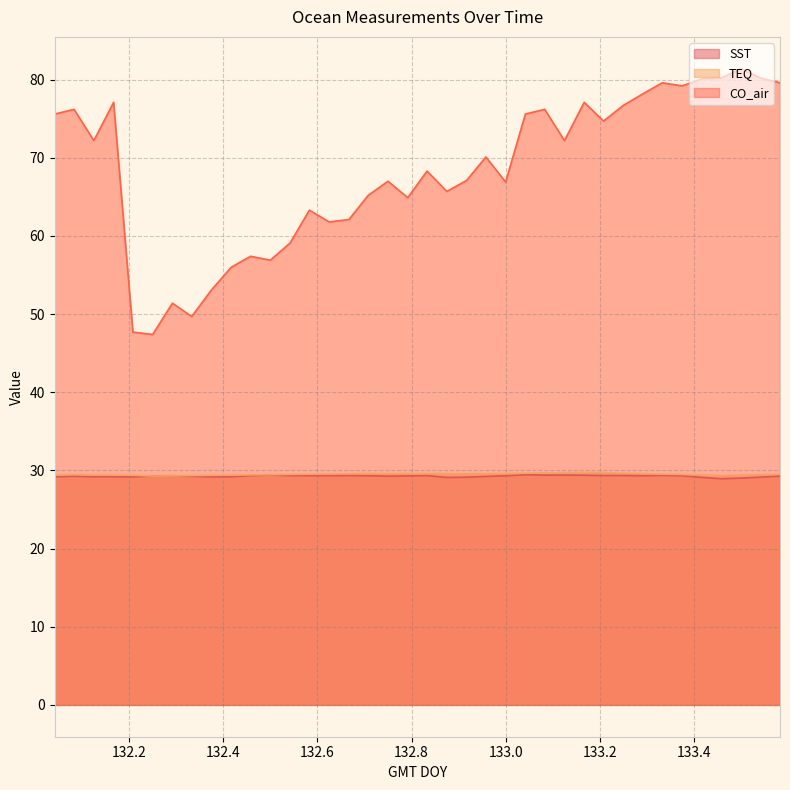

Count the number of categories in the chart.

38